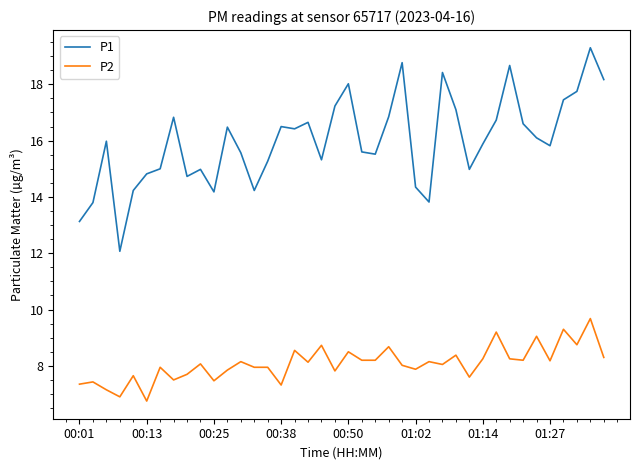

True or false: P2 and P1 cross at least once.

False